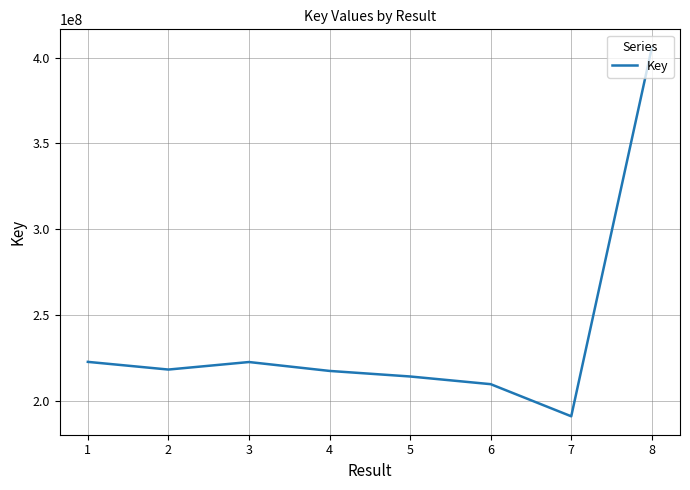

What is the change in value from 3 to 6?

-12893304